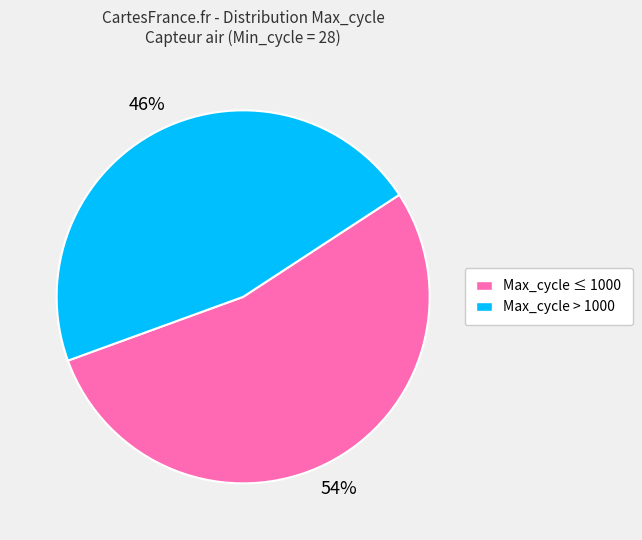

Does any single category account for the majority?

Yes